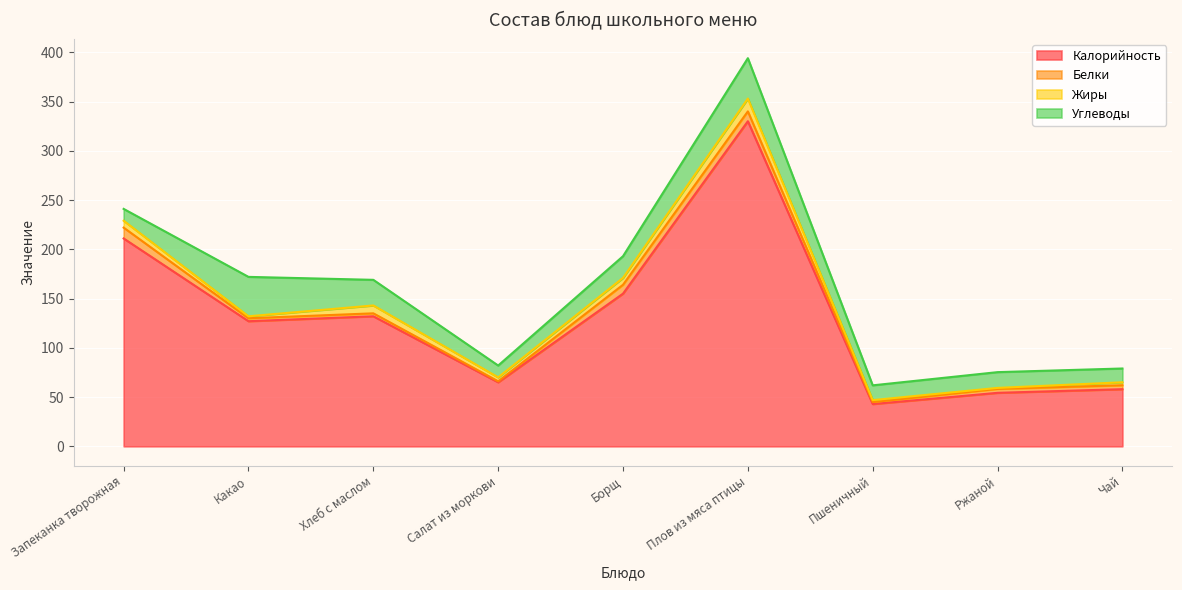

True or false: Жиры and Углеводы cross at least once.

False